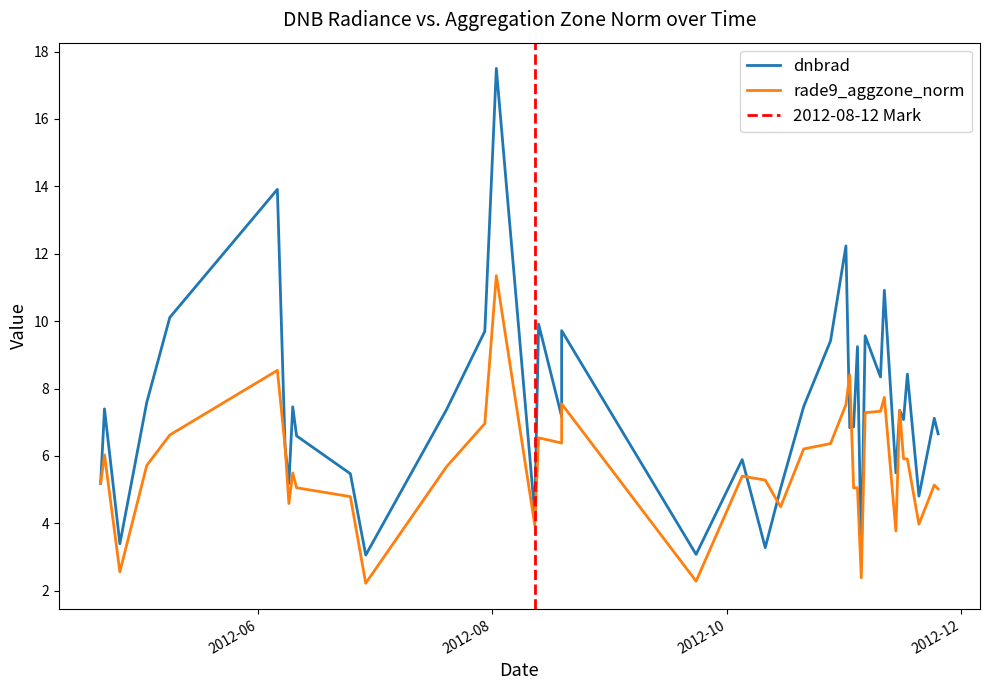

Which series ends up on top after the final intersection of rade9_aggzone_norm and dnbrad?

dnbrad